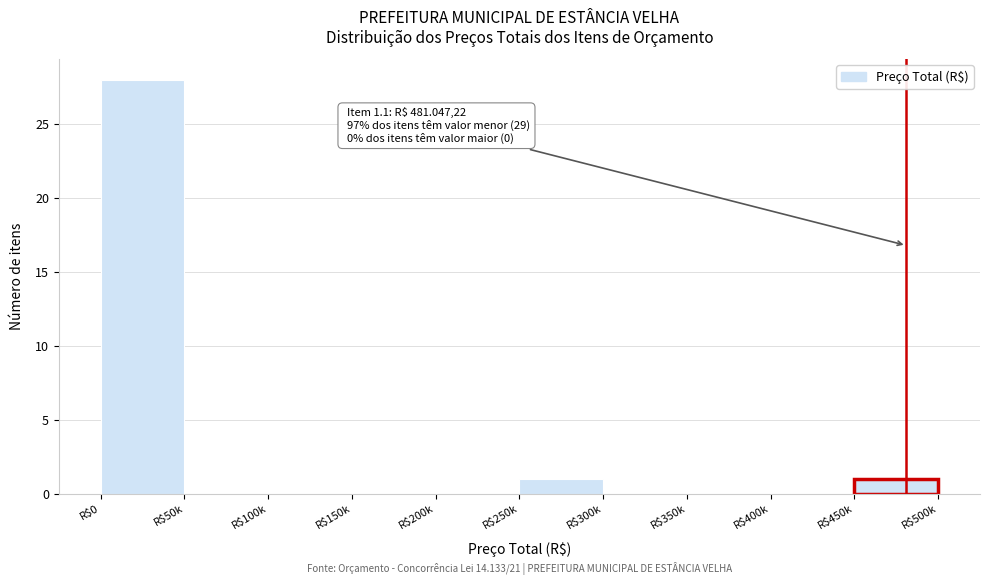

What is the maximum value shown in the chart?

28